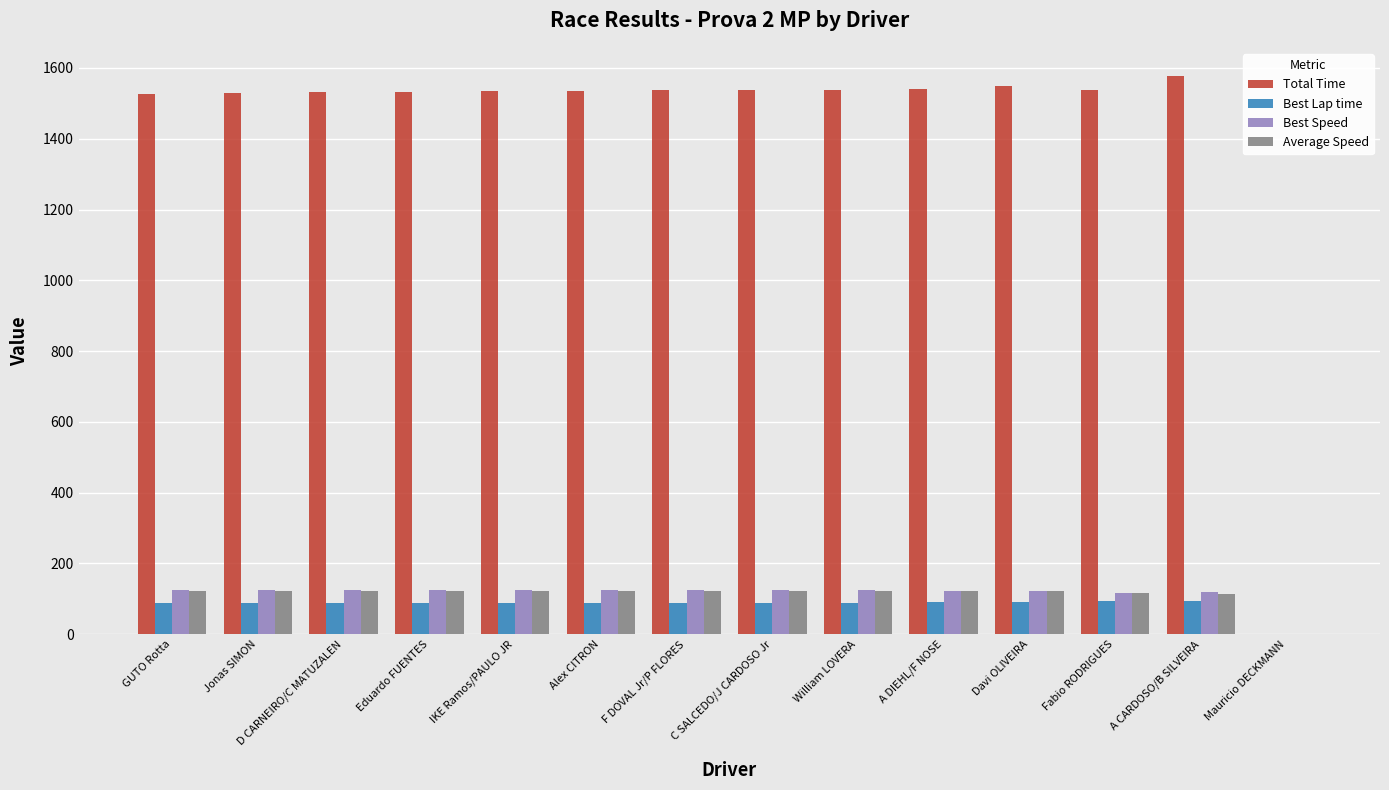

Which label corresponds to the largest value in the chart?

A CARDOSO/B SILVEIRA